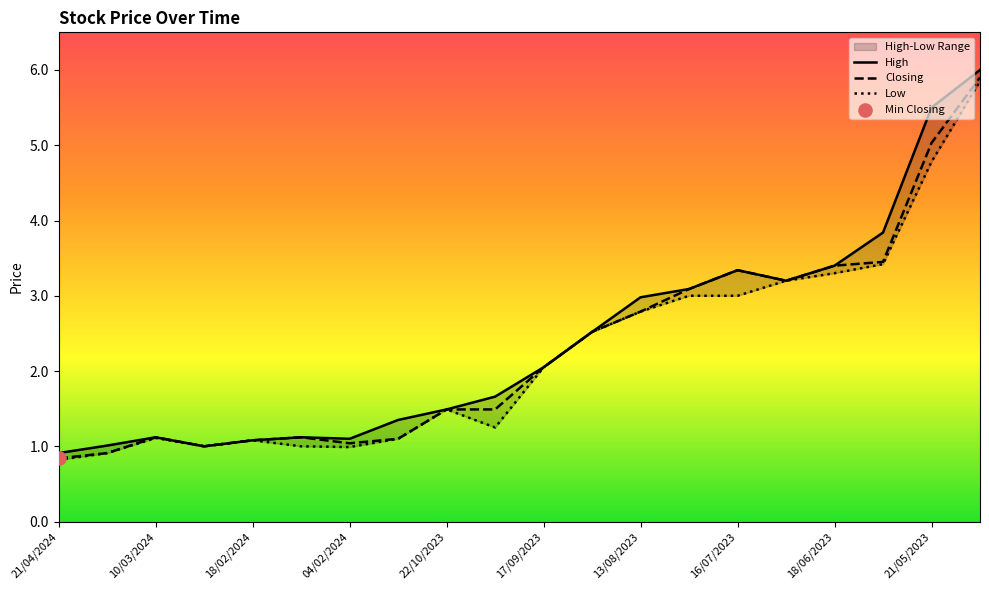

At which category is the sum across all series the highest?

19